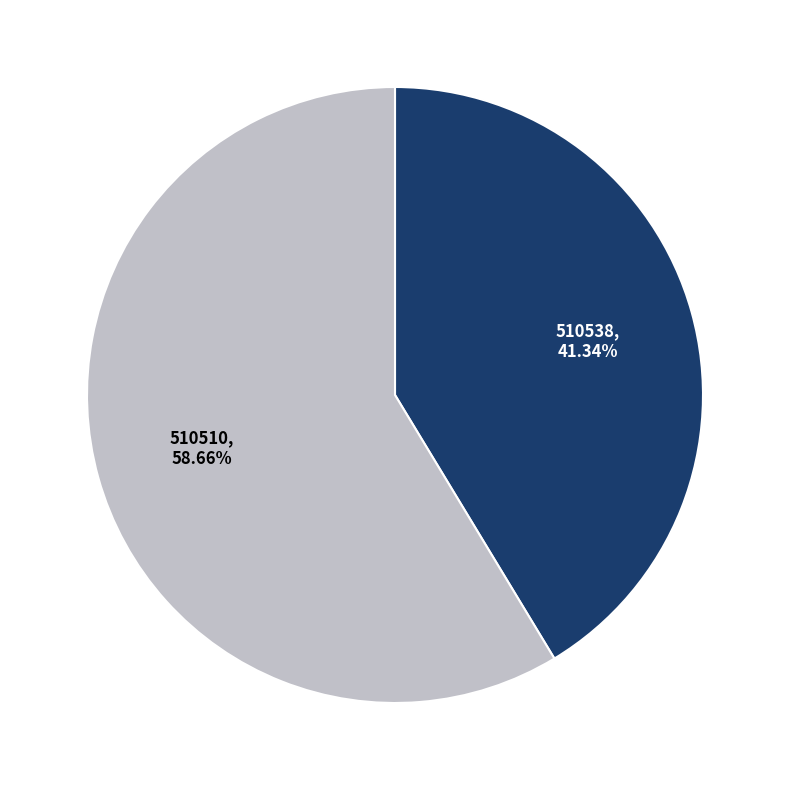

Is the sum of 510538 and 510510 greater than half?

Yes